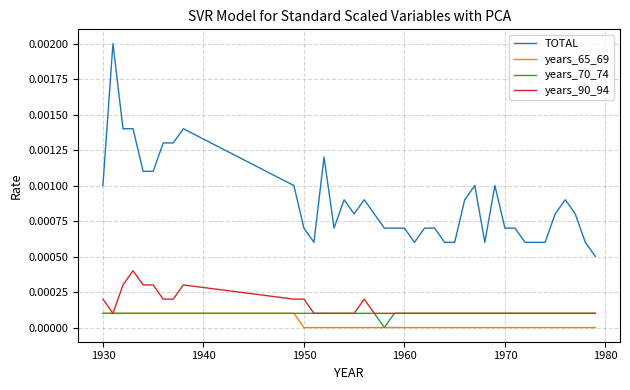

How many lines are shown in the chart?

4